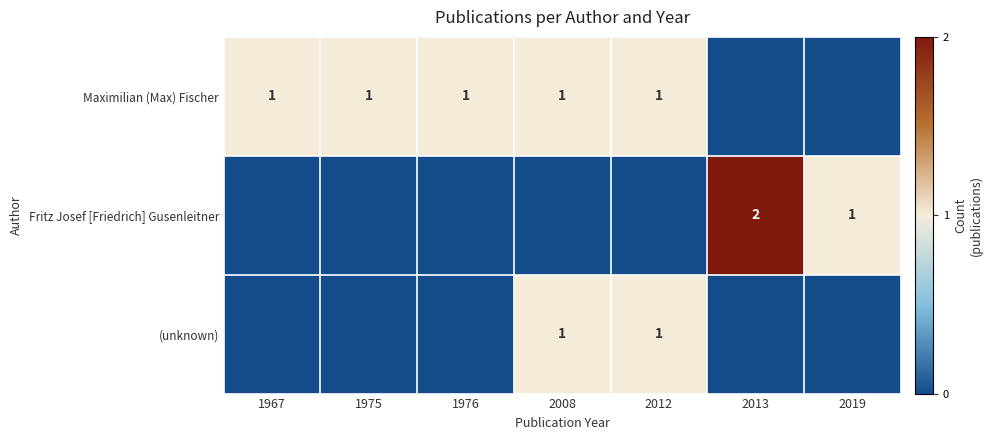

The value of Fritz Josef [Friedrich] Gusenleitner at 2019 is 1. True or false?

True